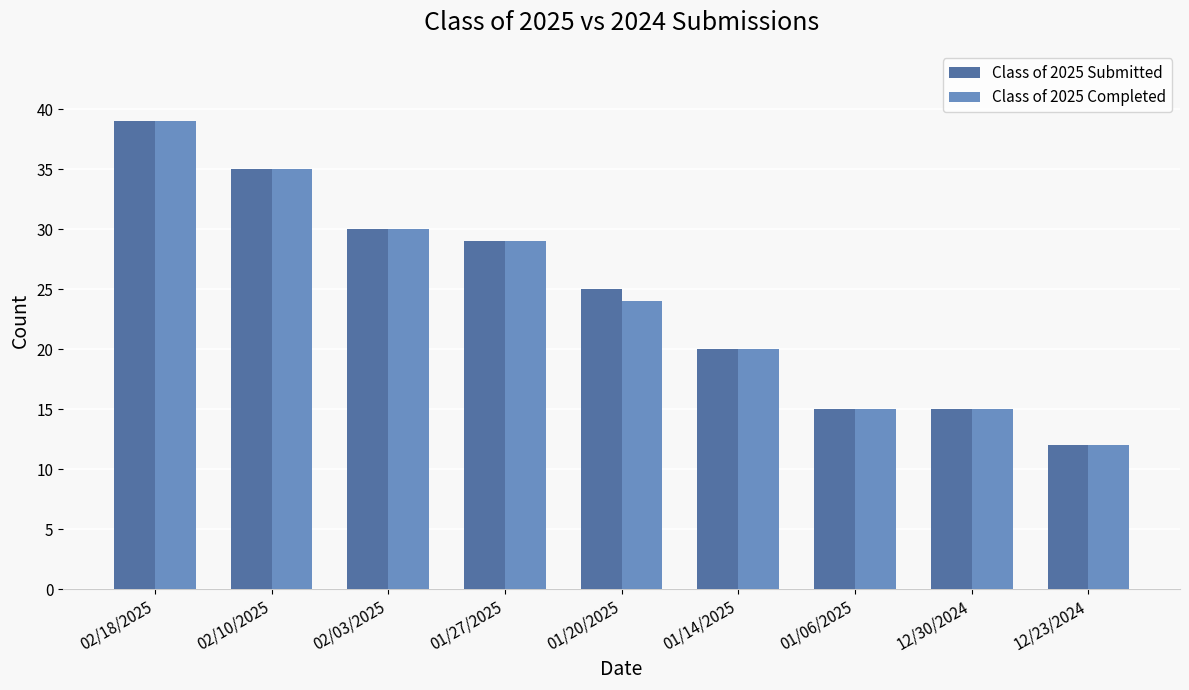

What is the value of the Class of 2025 Completed bar at the 5th from the left?

24